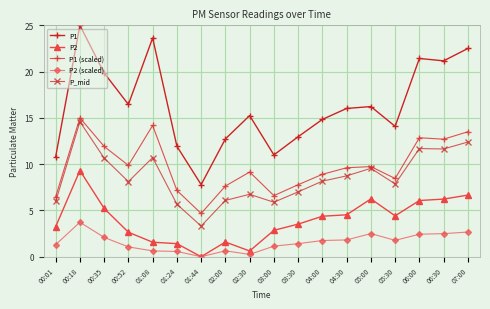

Reading left to right, list all the values displayed in this chart.

P1: 00:01=10.8	00:18=25.0	00:35=19.9	00:52=16.5	01:08=23.6	01:24=11.9	01:44=7.8	02:00=12.7	02:30=15.2	03:00=11.0	03:30=13.0	04:00=14.8	04:30=16.0	05:00=16.2	05:30=14.1	06:00=21.4	06:30=21.2	07:00=22.5
P2: 00:01=3.2	00:18=9.3	00:35=5.2	00:52=2.6	01:08=1.6	01:24=1.4	01:44=0.0	02:00=1.6	02:30=0.6	03:00=2.8	03:30=3.5	04:00=4.4	04:30=4.5	05:00=6.2	05:30=4.4	06:00=6.1	06:30=6.2	07:00=6.7
P1 (scaled): 00:01=6.5	00:18=15.0	00:35=11.9	00:52=9.9	01:08=14.2	01:24=7.2	01:44=4.7	02:00=7.6	02:30=9.1	03:00=6.6	03:30=7.8	04:00=8.9	04:30=9.6	05:00=9.7	05:30=8.5	06:00=12.9	06:30=12.7	07:00=13.5
P2 (scaled): 00:01=1.3	00:18=3.7	00:35=2.1	00:52=1.1	01:08=0.6	01:24=0.6	01:44=0.0	02:00=0.6	02:30=0.2	03:00=1.1	03:30=1.4	04:00=1.7	04:30=1.8	05:00=2.5	05:30=1.8	06:00=2.4	06:30=2.5	07:00=2.7
P_mid: 00:01=6.0	00:18=14.6	00:35=10.7	00:52=8.1	01:08=10.7	01:24=5.7	01:44=3.3	02:00=6.1	02:30=6.7	03:00=5.9	03:30=7.0	04:00=8.2	04:30=8.7	05:00=9.5	05:30=7.9	06:00=11.7	06:30=11.6	07:00=12.4